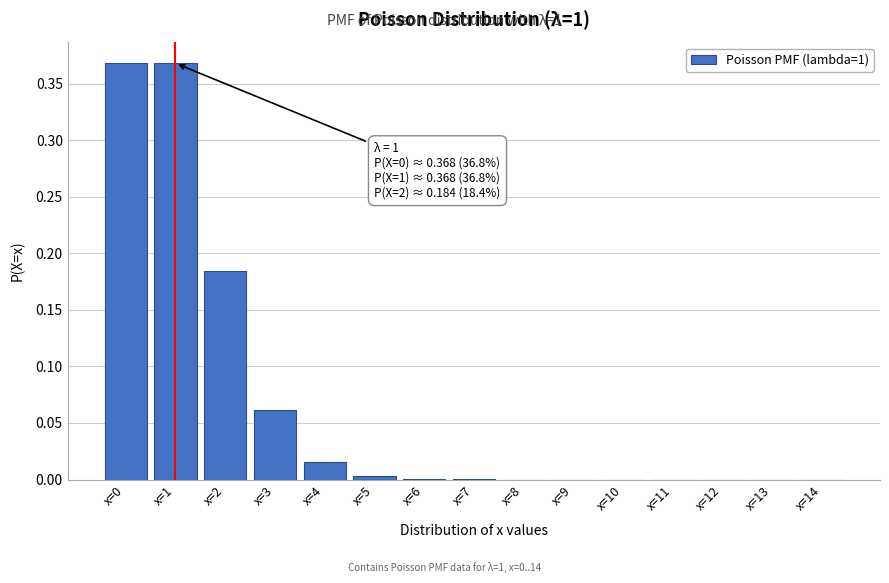

Between x=1 and x=3, which is larger?

x=1